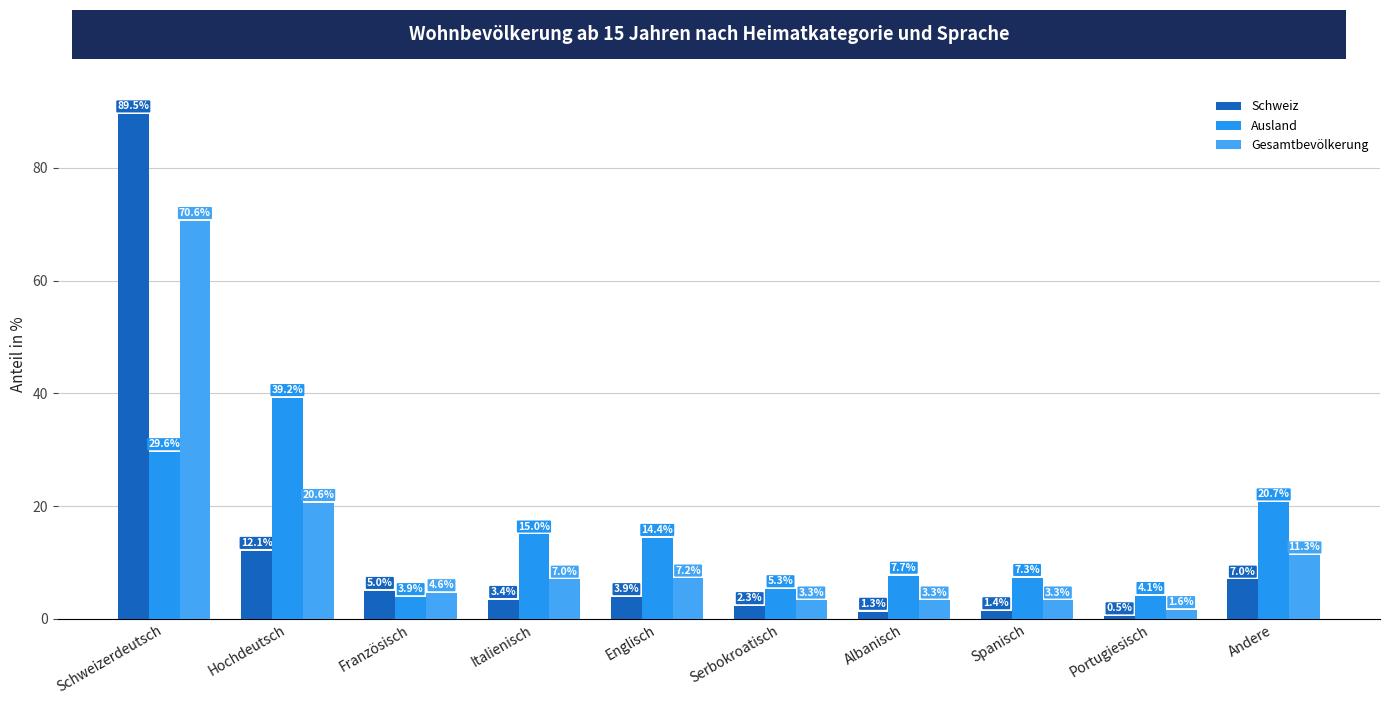

What is the label of the 3rd bar from the right?

Spanisch